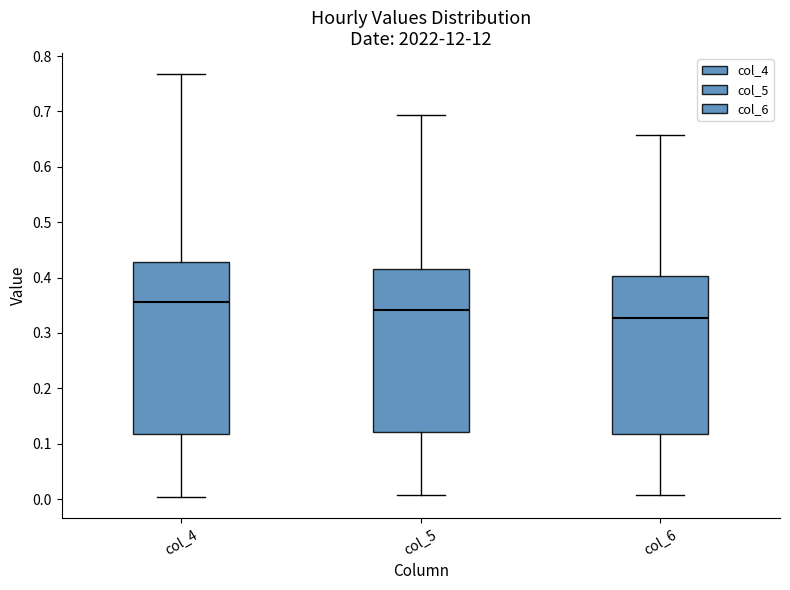

Which box's median line is the highest?

col_4